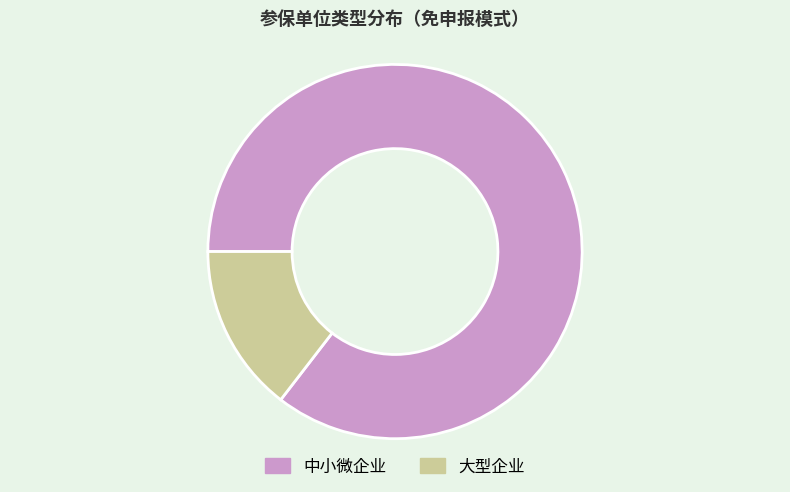

How many slices are in this pie chart?

2